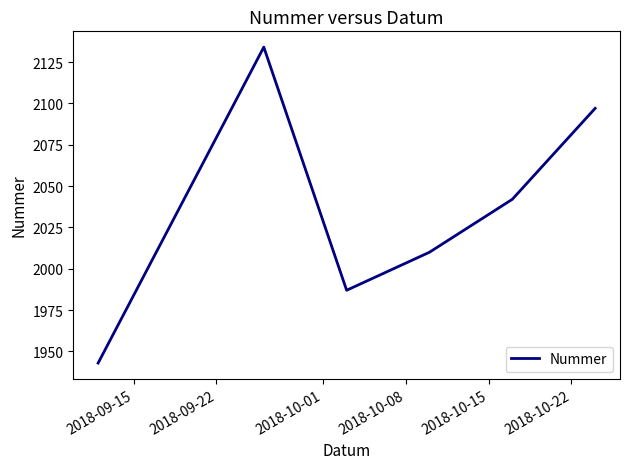

Does the chart display data point markers on the line(s)?

No